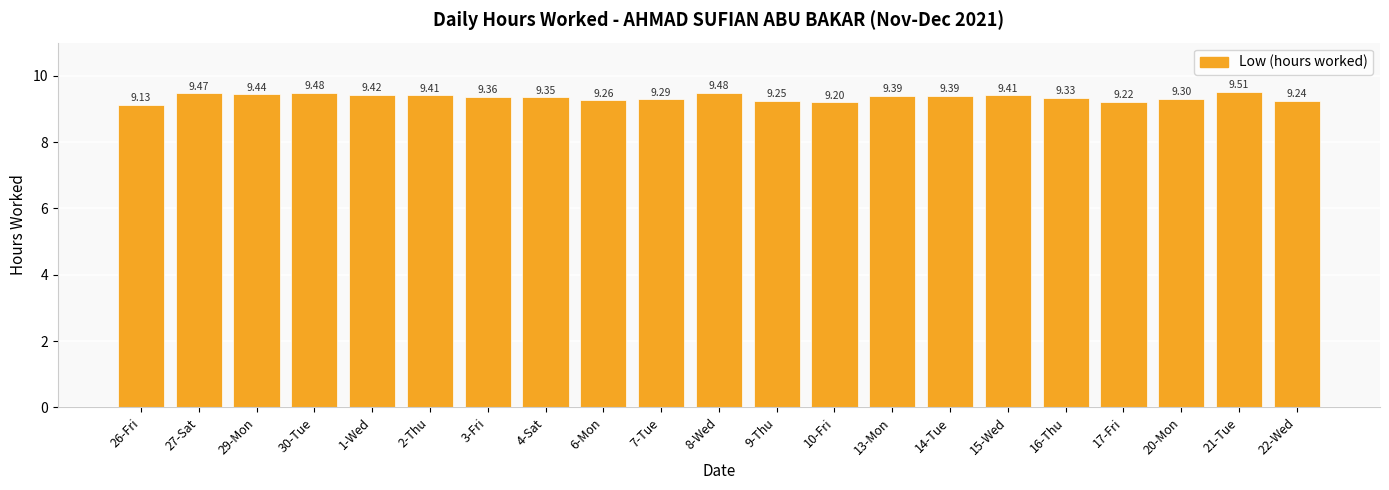

Which category has the lowest value across all series?

26-Fri